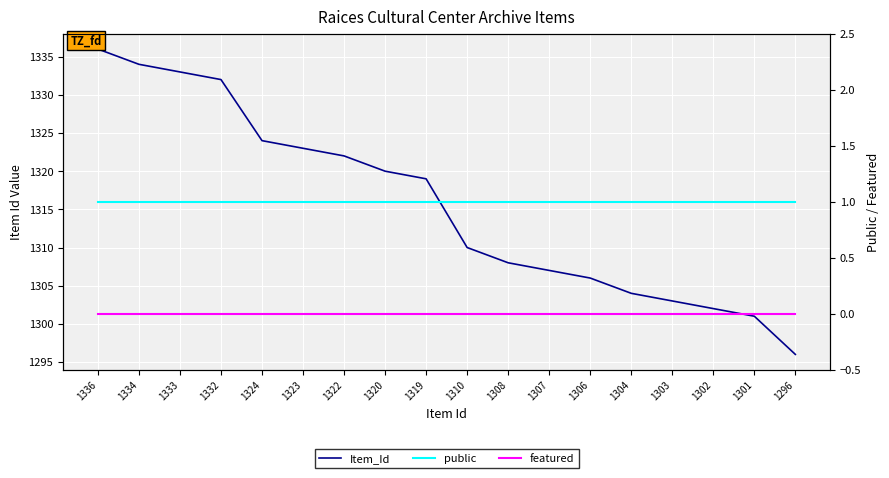

At 1324, list the series in order from smallest to largest.

featured, public, Item_Id